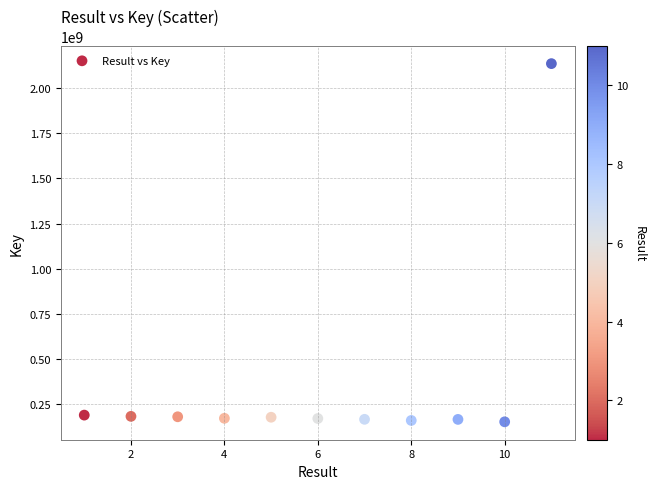

What is the range of Y values (max minus min)?

1980949786